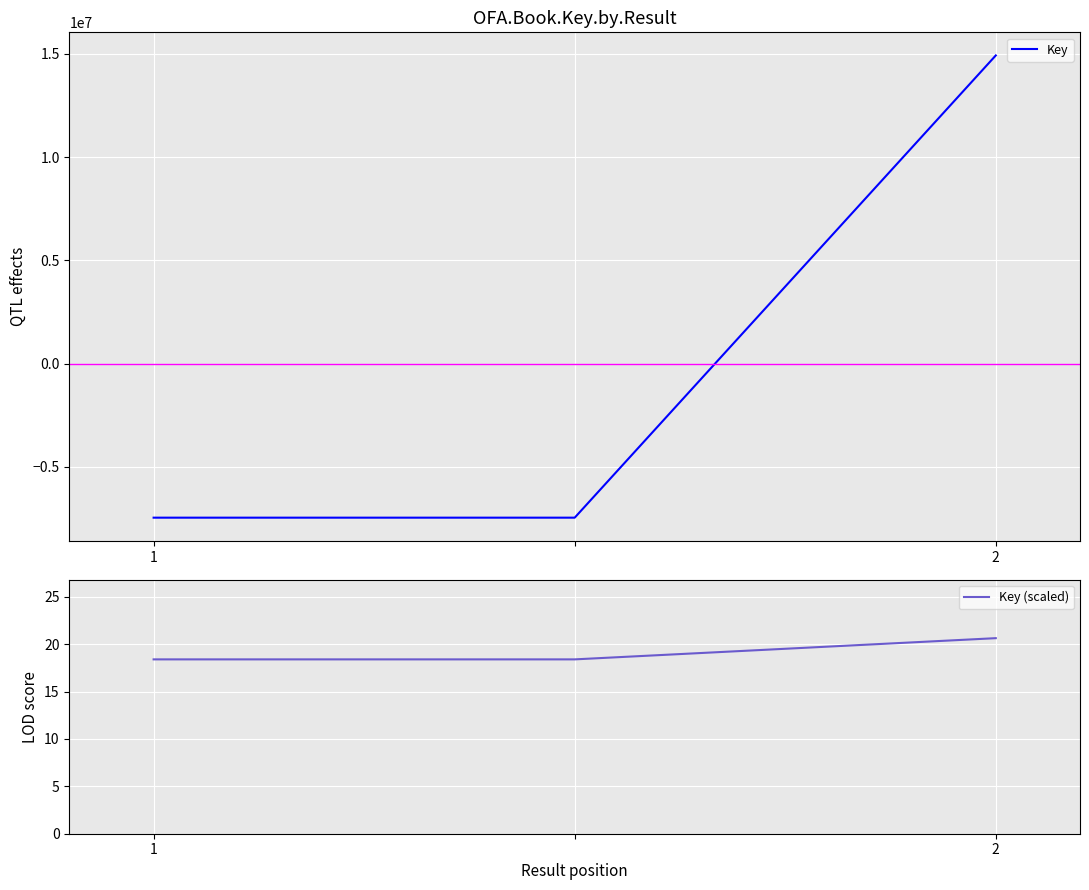

Read the Key value at 2.

14926566